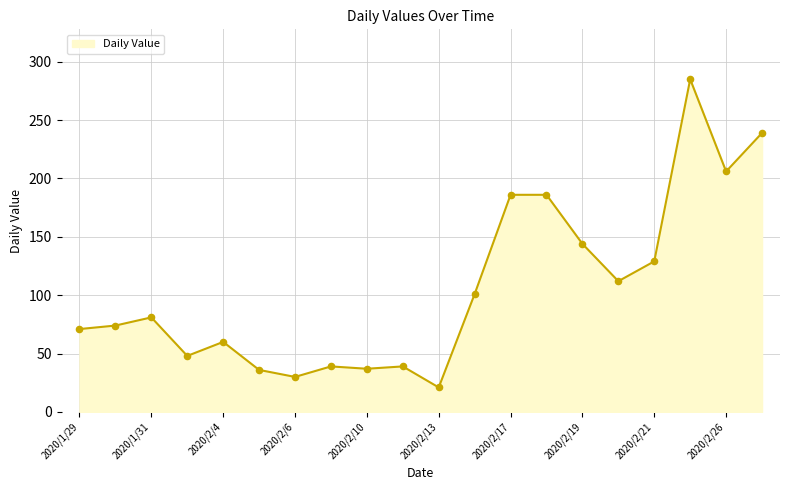

What is the minimum value shown in the chart?

21